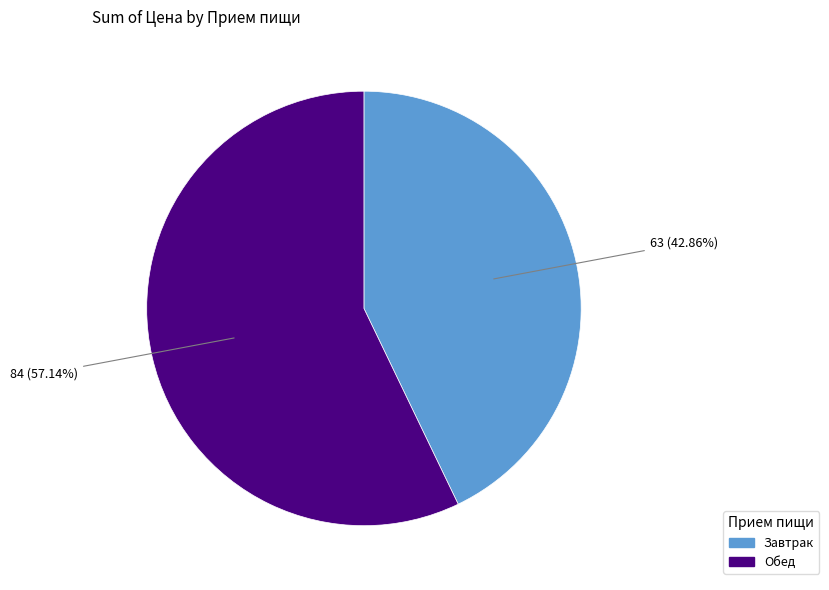

Count the number of slices in the pie.

2